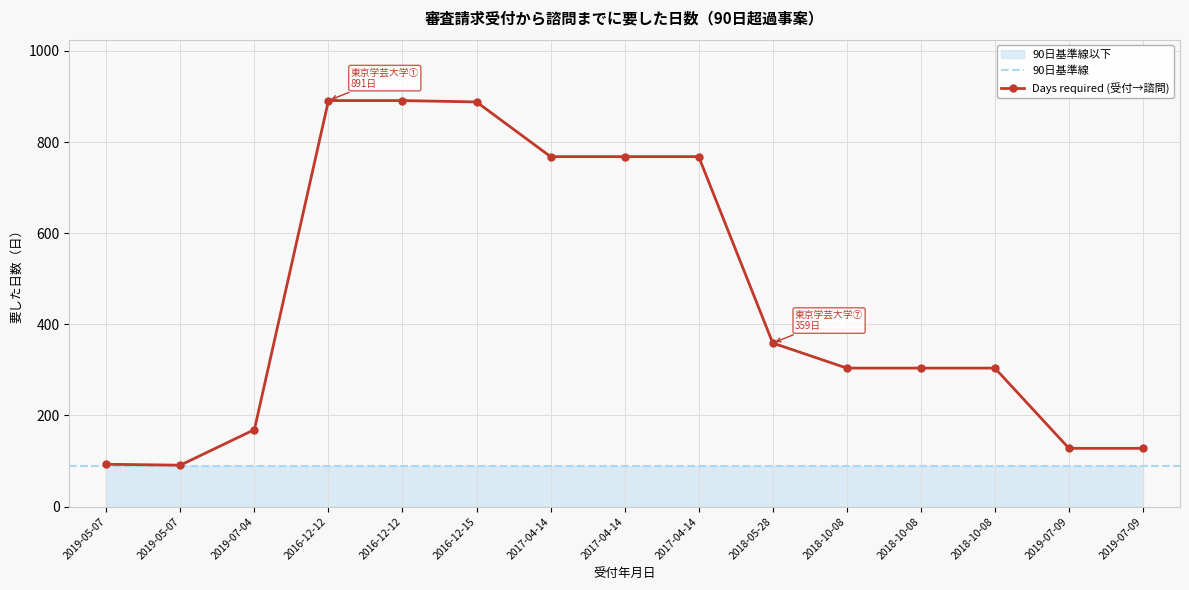

List the labels in order of value, largest first.

2016-12-12, 2016-12-12, 2016-12-15, 2017-04-14, 2017-04-14, 2017-04-14, 2018-05-28, 2018-10-08, 2018-10-08, 2018-10-08, 2019-07-04, 2019-07-09, 2019-07-09, 2019-05-07, 2019-05-07